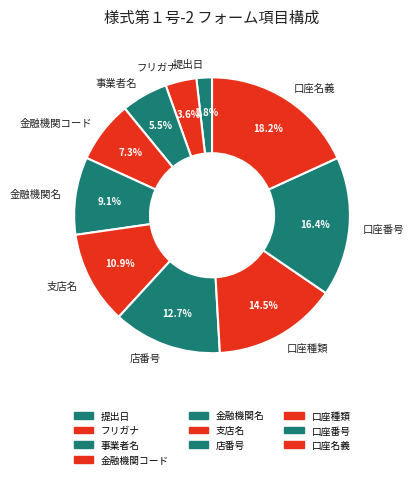

How many segments does this pie chart have?

10